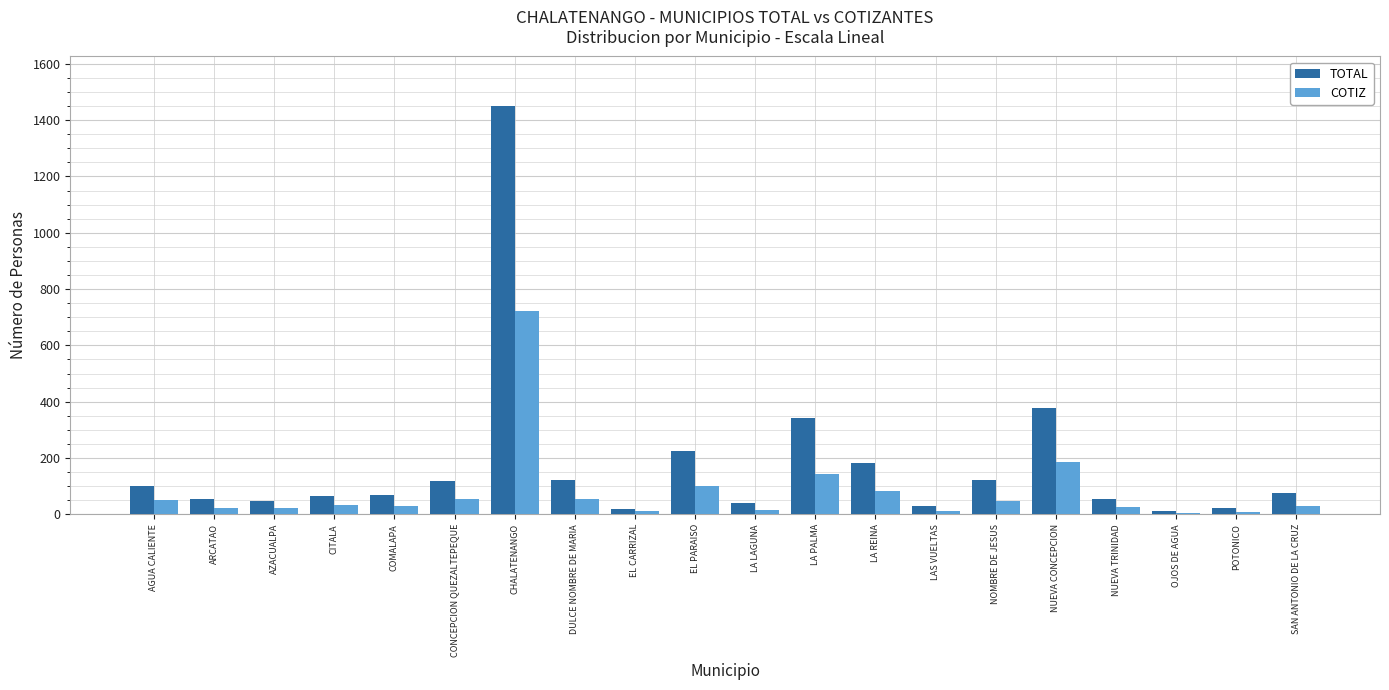

How many data points does each series have?

20